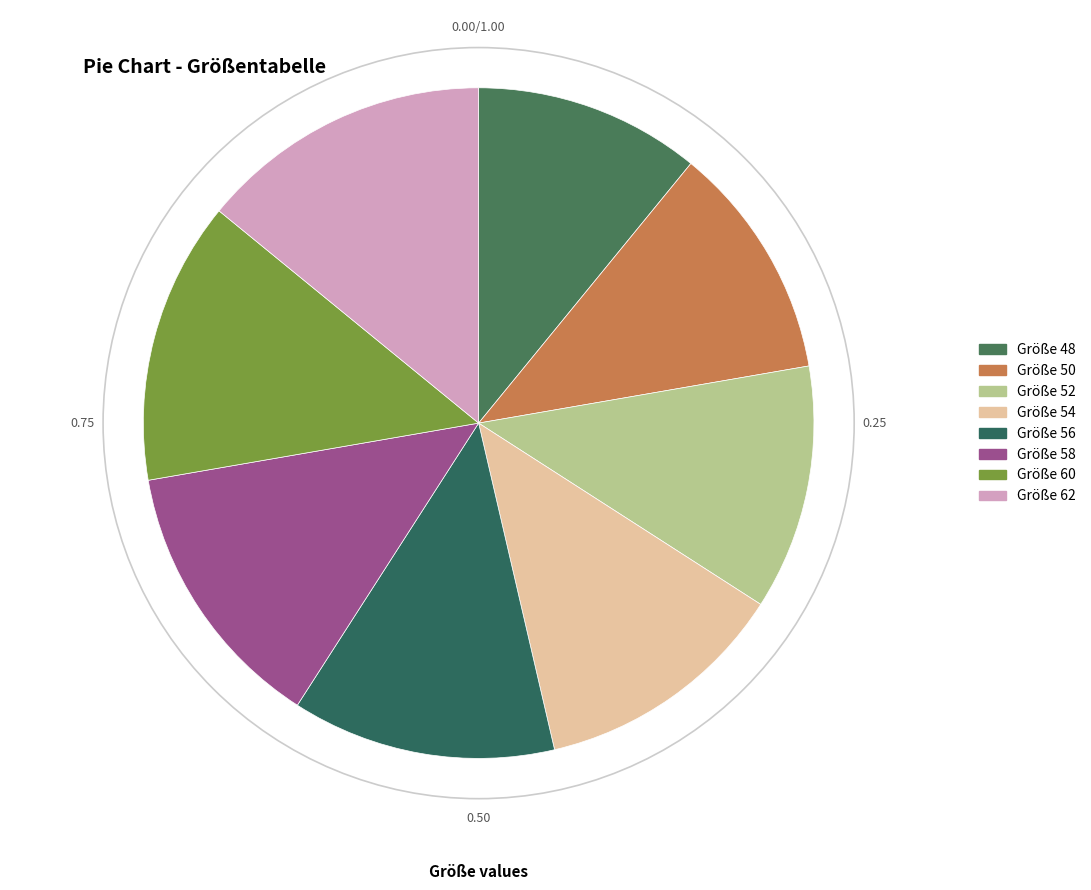

To the nearest percent, what is the average slice percentage?

12%